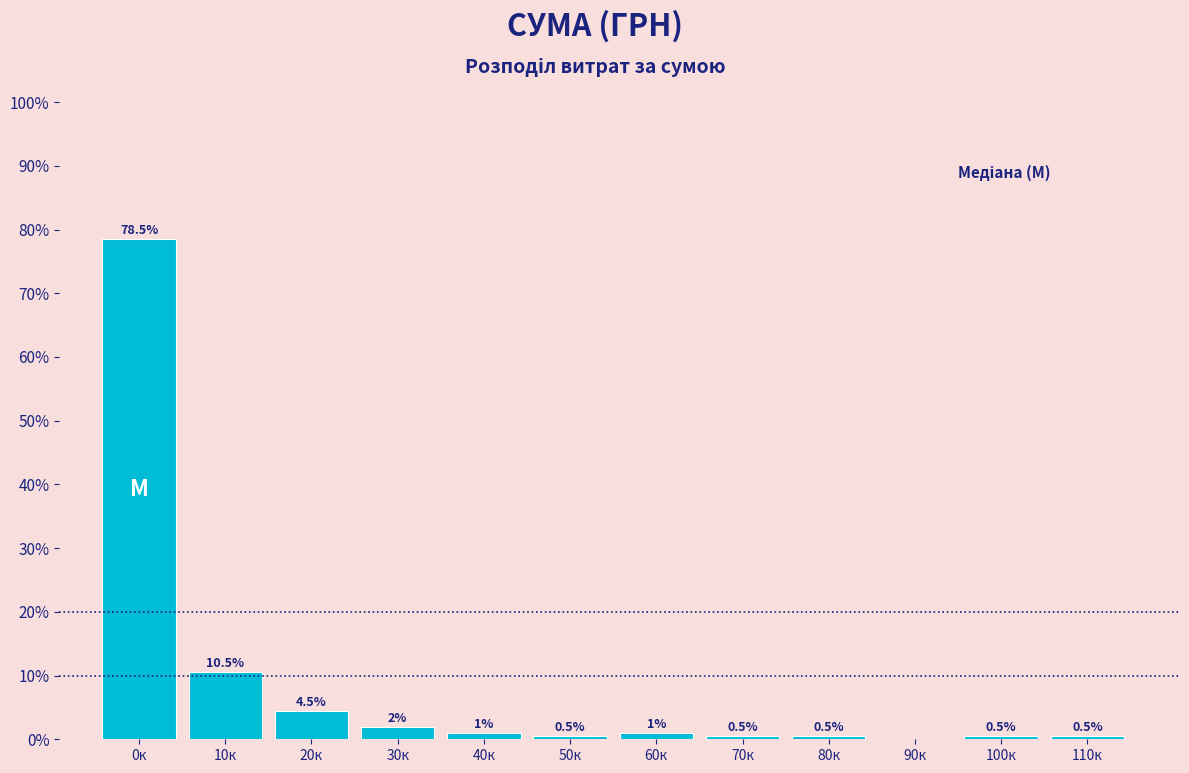

Reading left to right, what are all the values shown in this chart?

0к=78.5	10к=10.5	20к=4.5	30к=2.0	40к=1.0	50к=0.5	60к=1.0	70к=0.5	80к=0.5	90к=0.0	100к=0.5	110к=0.5